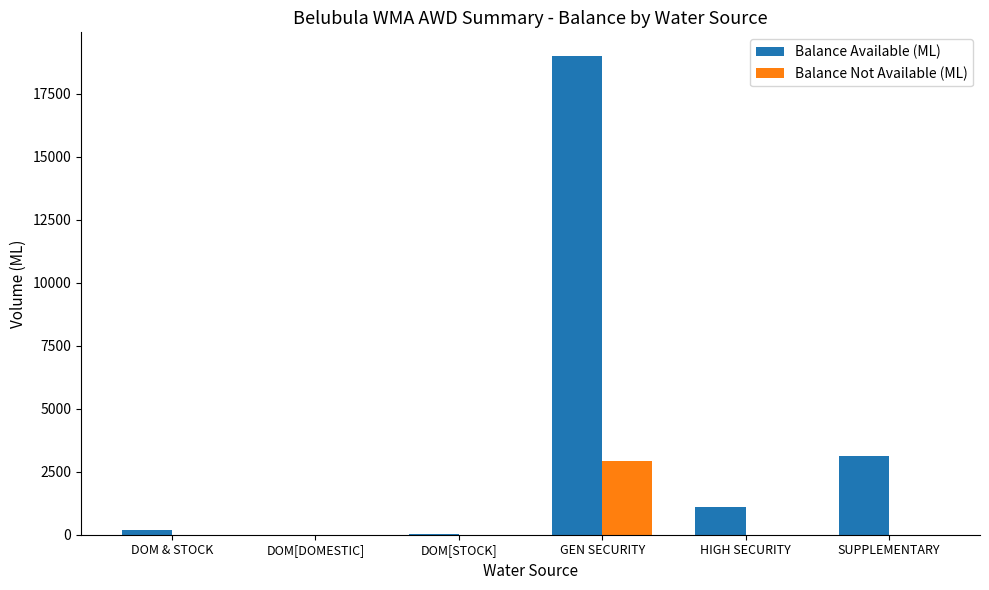

What is the sum of all Balance Available (ML) values?

23425